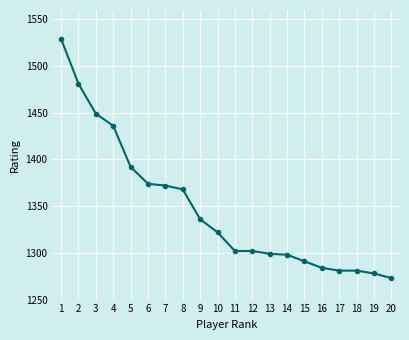

What is the value of the 7th point from the left?

1372